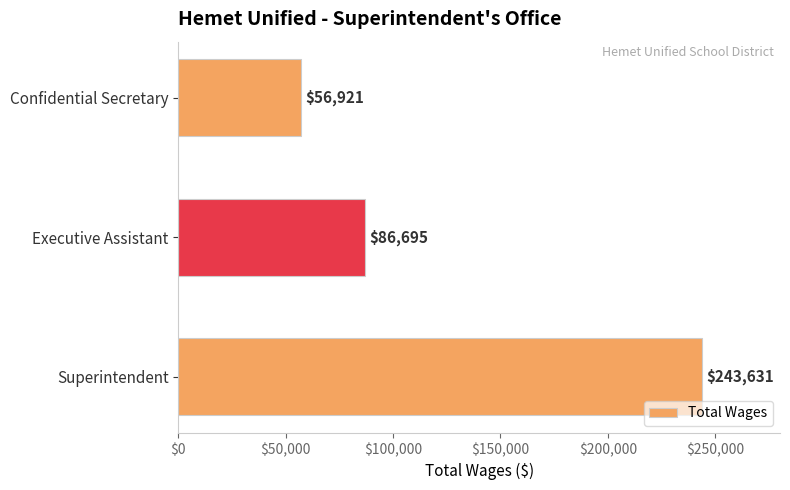

What is the difference between the maximum and minimum values?

186710